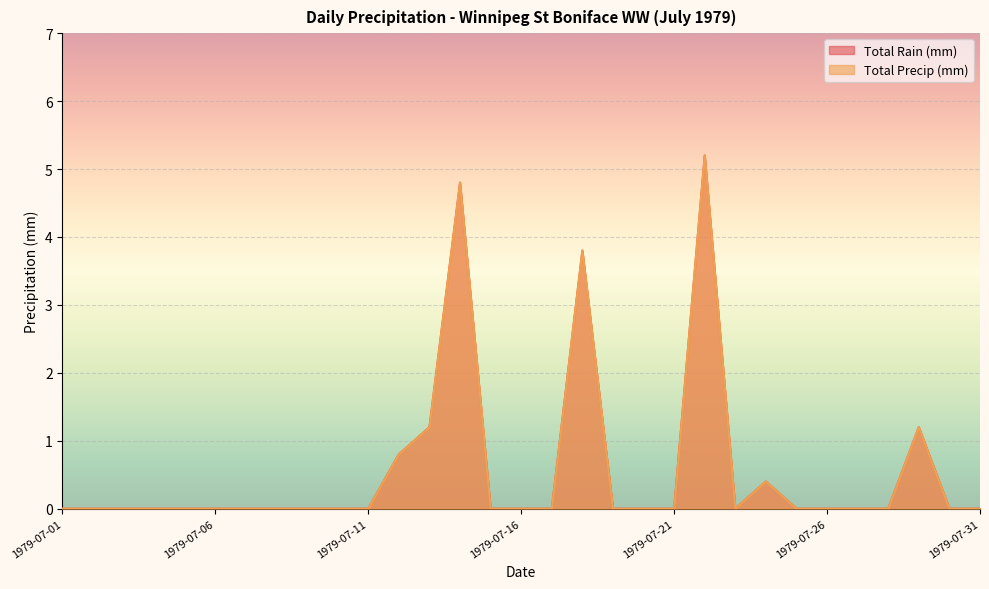

Where is the first local maximum for Total Rain (mm)?

1979-07-14